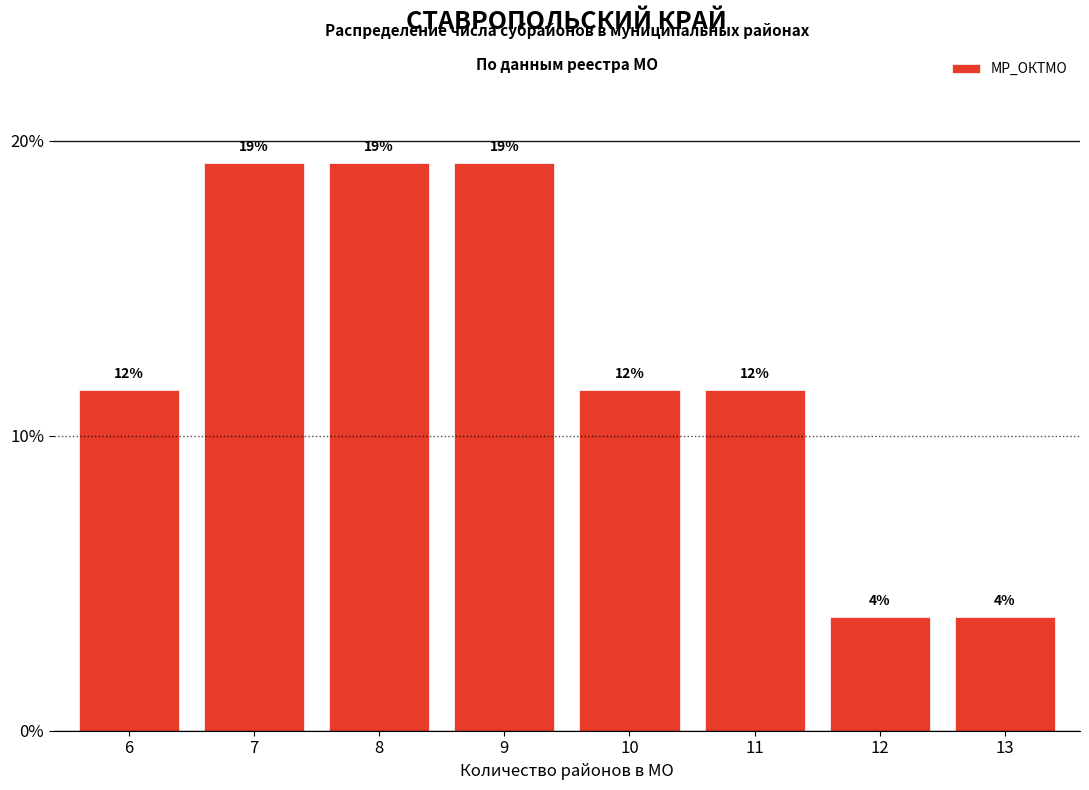

Does the chart contain any negative values?

No